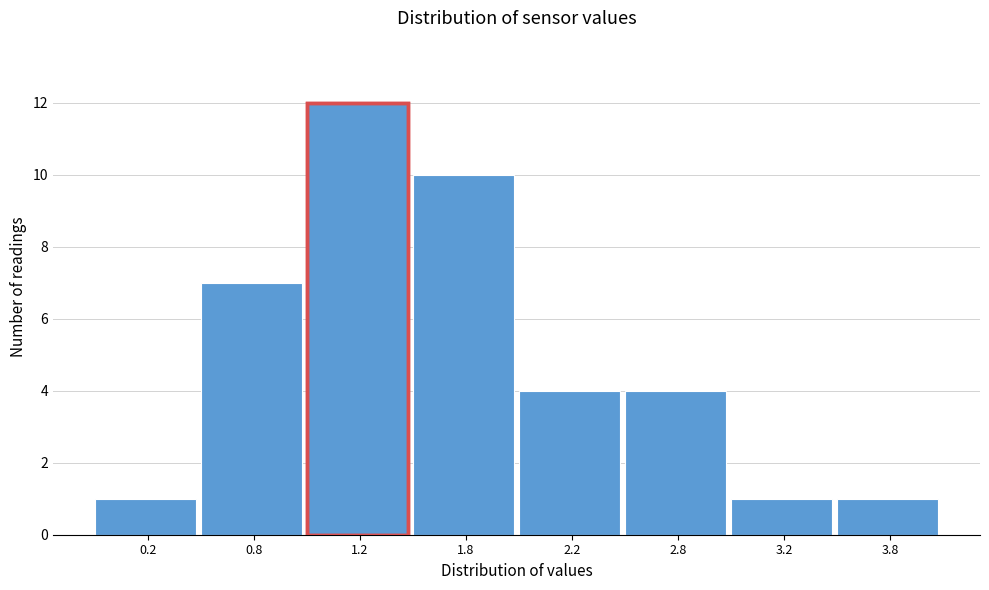

Reading left to right, what are all the values shown in this chart?

1	7	12	10	4	4	1	1